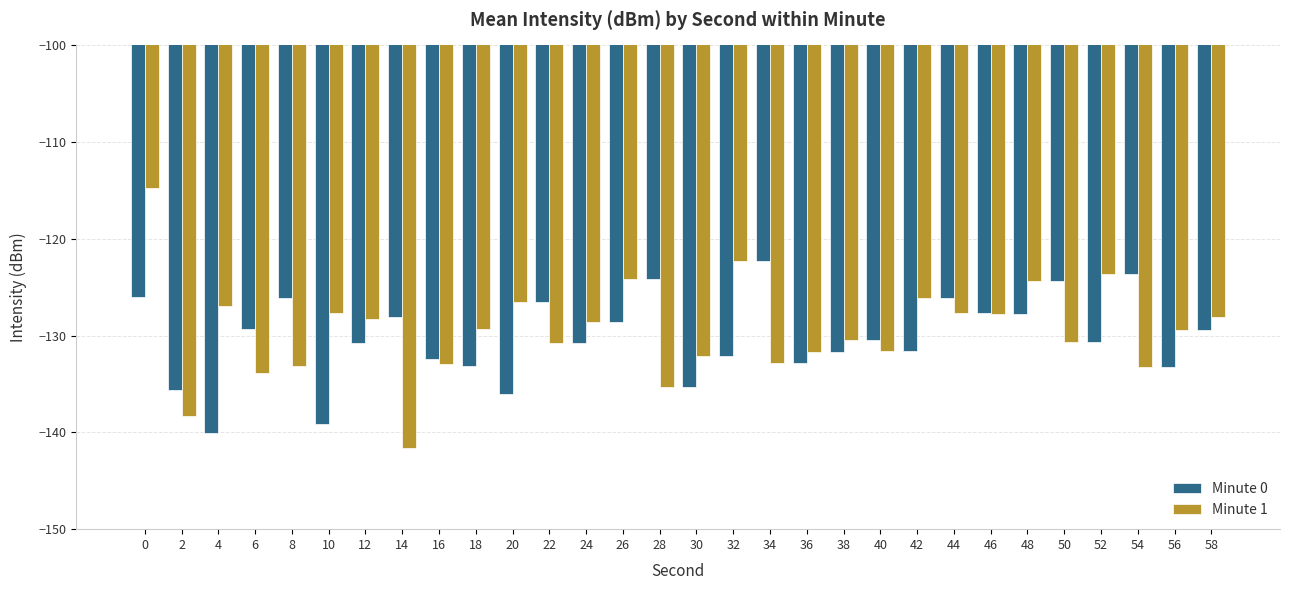

What is the value of the Minute 1 bar at the 15th from the left?

-135.3